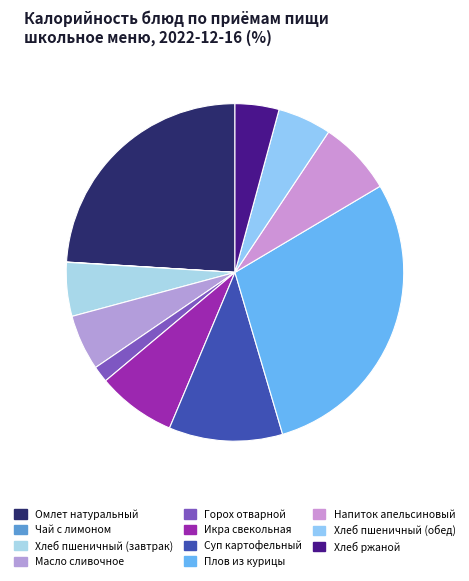

To the nearest percent, what is the difference between the largest and smallest slice percentages?

29%